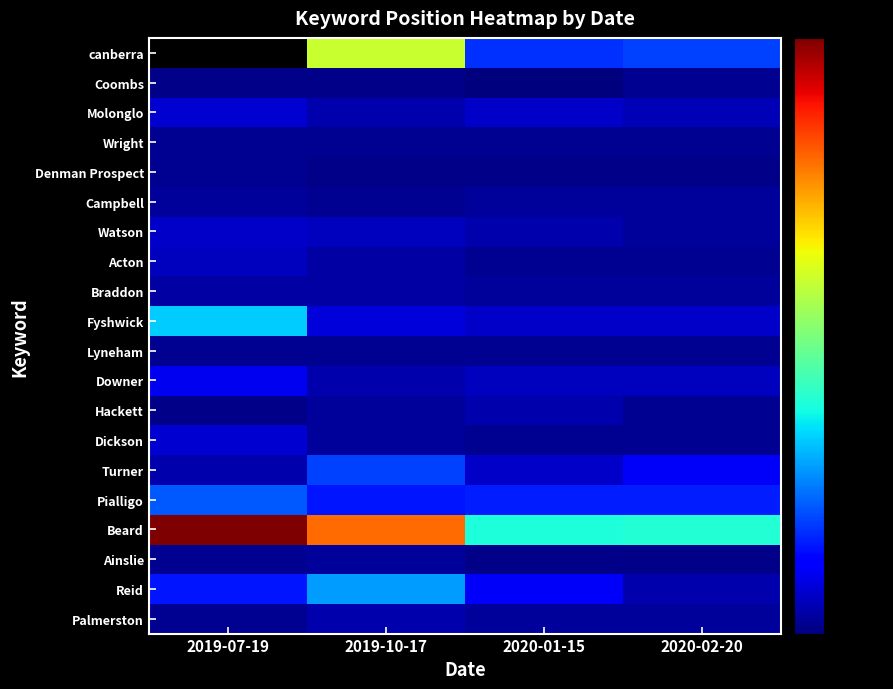

What is the minimum value for Beard?

48.0